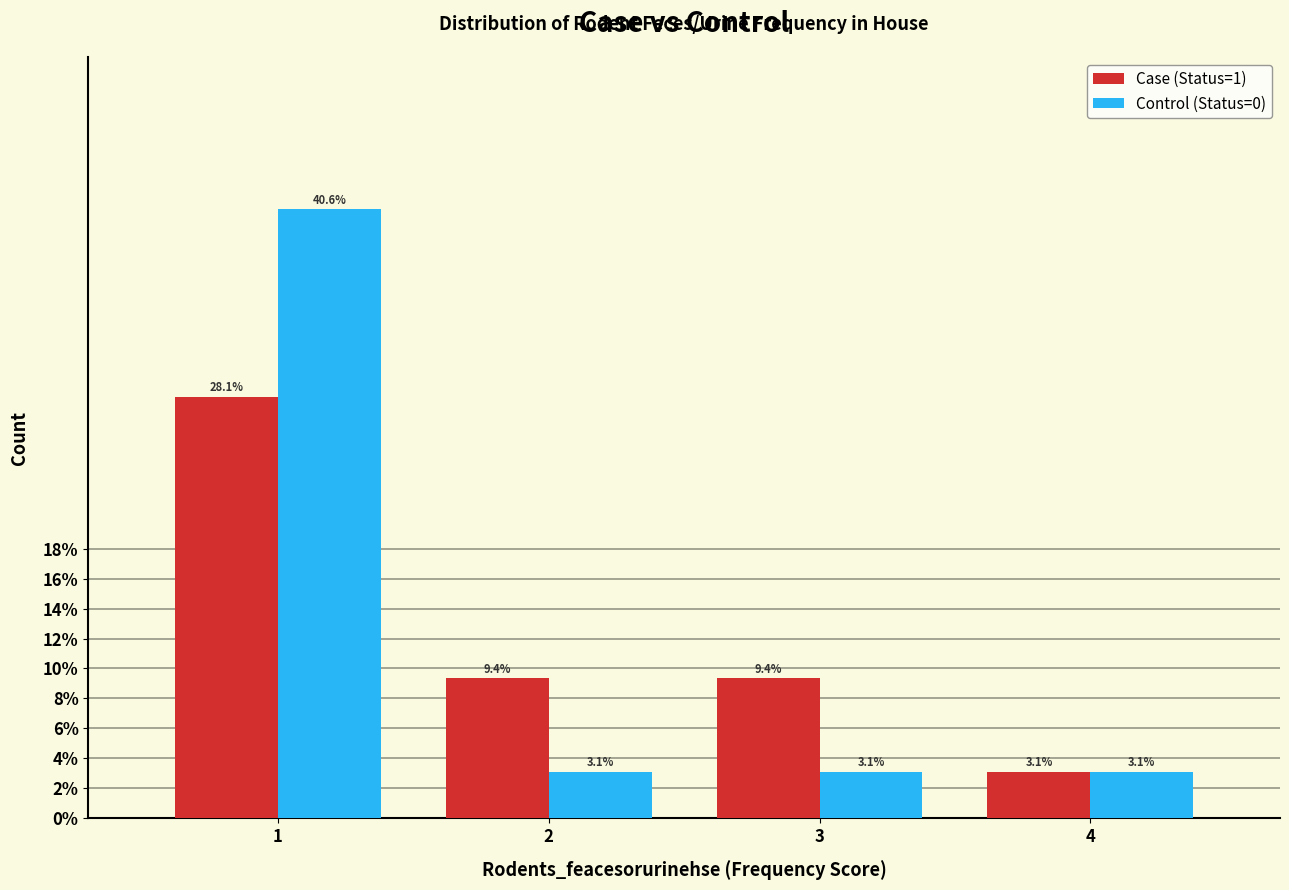

Between 1 and 3, which series saw the biggest shift?

Control (Status=0)